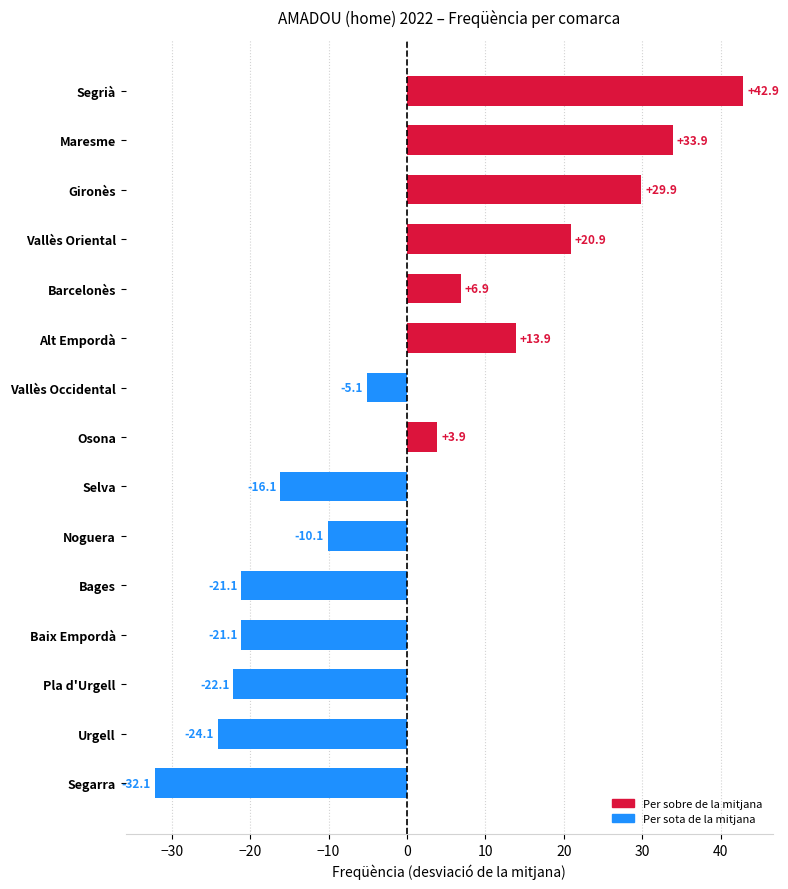

What is the change in value from Segrià to Bages?

-64.0